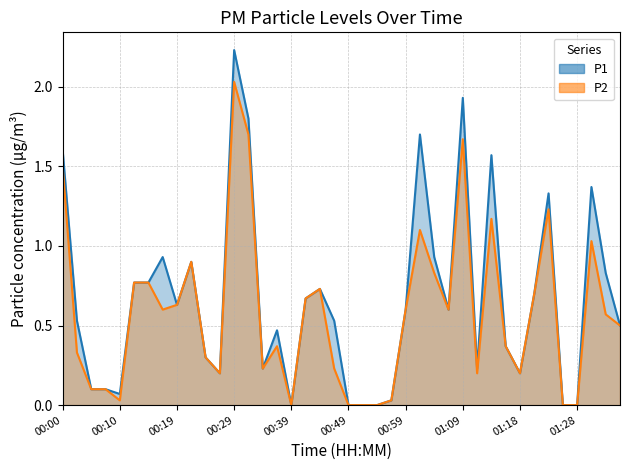

Reading left to right, what are all the values shown in this chart?

P1: 1.6	0.5	0.1	0.1	0.1	0.8	0.8	0.9	0.6	0.9	0.3	0.2	2.2	1.8	0.2	0.5	0.0	0.7	0.7	0.5	0.0	0.0	0.0	0.0	0.6	1.7	0.9	0.6	1.9	0.2	1.6	0.4	0.2	0.7	1.3	0.0	0.0	1.4	0.8	0.5
P2: 1.5	0.3	0.1	0.1	0.0	0.8	0.8	0.6	0.6	0.9	0.3	0.2	2.0	1.7	0.2	0.4	0.0	0.7	0.7	0.2	0.0	0.0	0.0	0.0	0.6	1.1	0.8	0.6	1.7	0.2	1.2	0.4	0.2	0.7	1.2	0.0	0.0	1.0	0.6	0.5